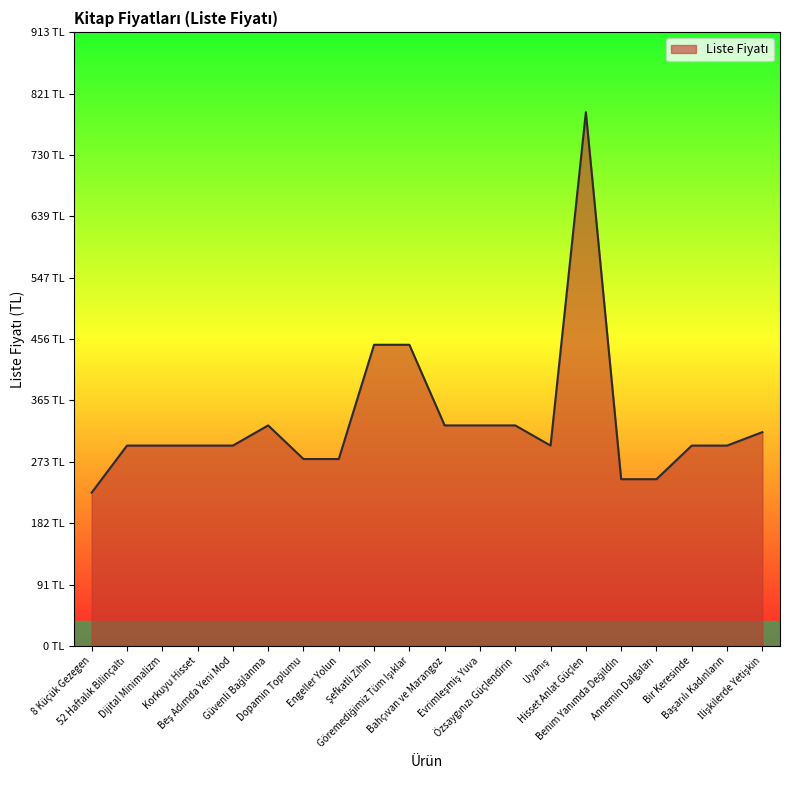

Rank the categories by value from highest to lowest.

Hisset Anlat Güçlen, Şefkatli Zihin, Göremediğimiz Tüm Işıklar, Güvenli Bağlanma, Bahçıvan ve Marangoz, Evrimleşmiş Yuva, Özsaygınızı Güçlendirin, İlişkilerde Yetişkin, 52 Haftalık Bilinçaltı, Dijital Minimalizm, Korkuyu Hisset, Beş Adımda Yeni Mod, Uyanış, Bir Keresinde, Başarılı Kadınların, Dopamin Toplumu, Engeller Yolun, Benim Yanımda Değildin, Annemin Dalgaları, 8 Küçük Gezegen